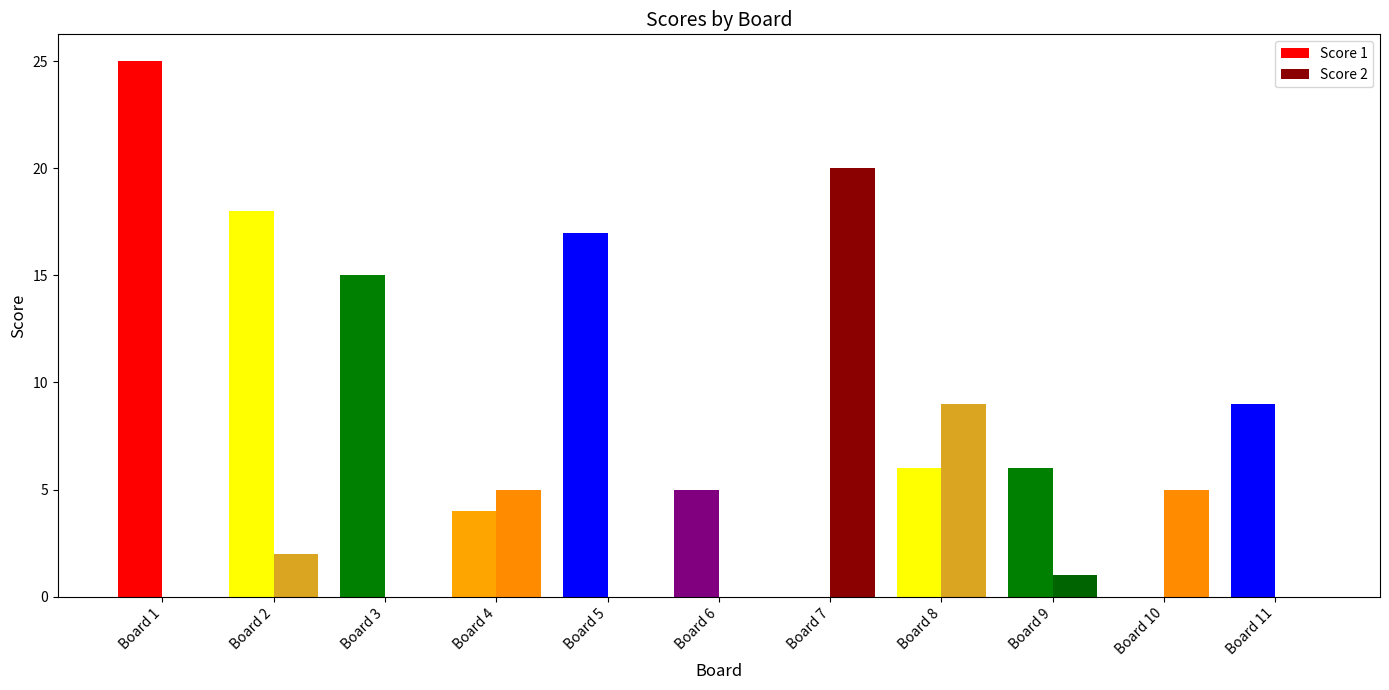

At which label does Score 1 reach its peak?

Board 1